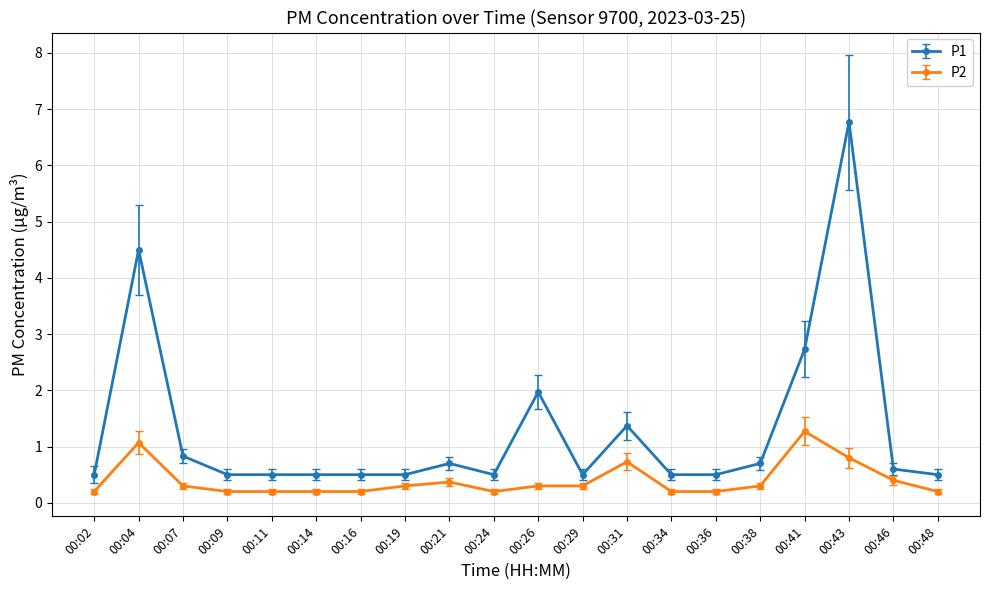

True or false: P2 has more than 1 points higher than both neighbors.

True